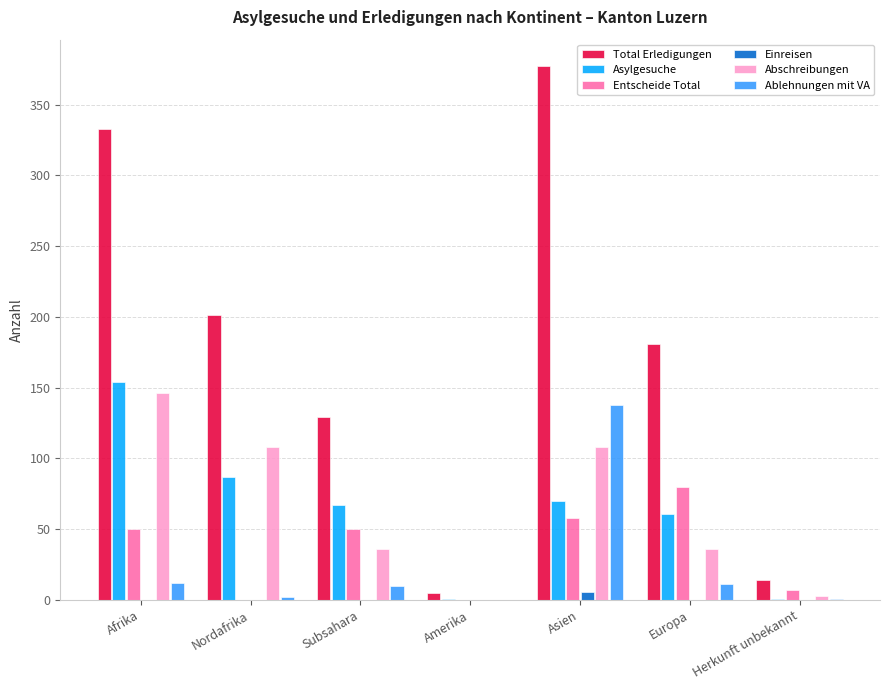

Which series changed the most between Amerika and Asien?

Total Erledigungen